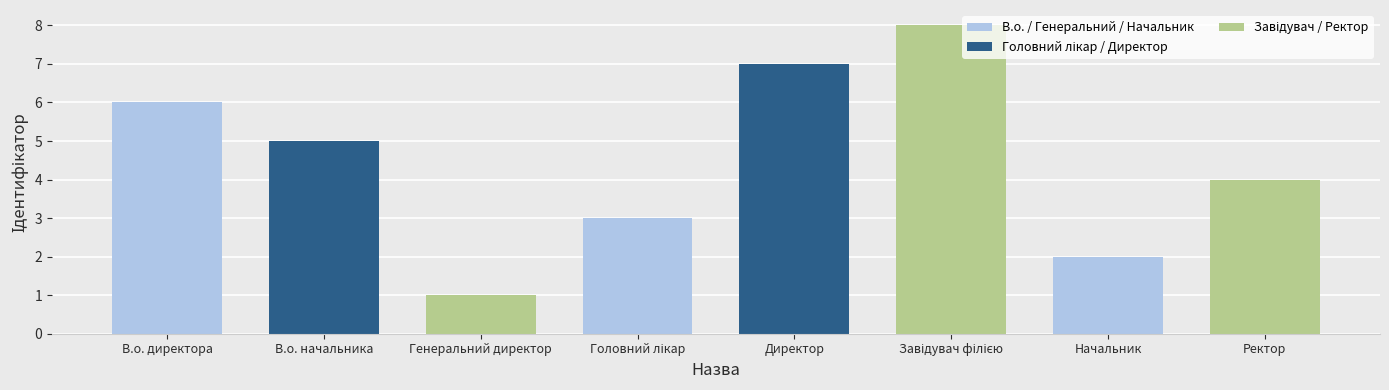

What is the smallest value displayed?

1